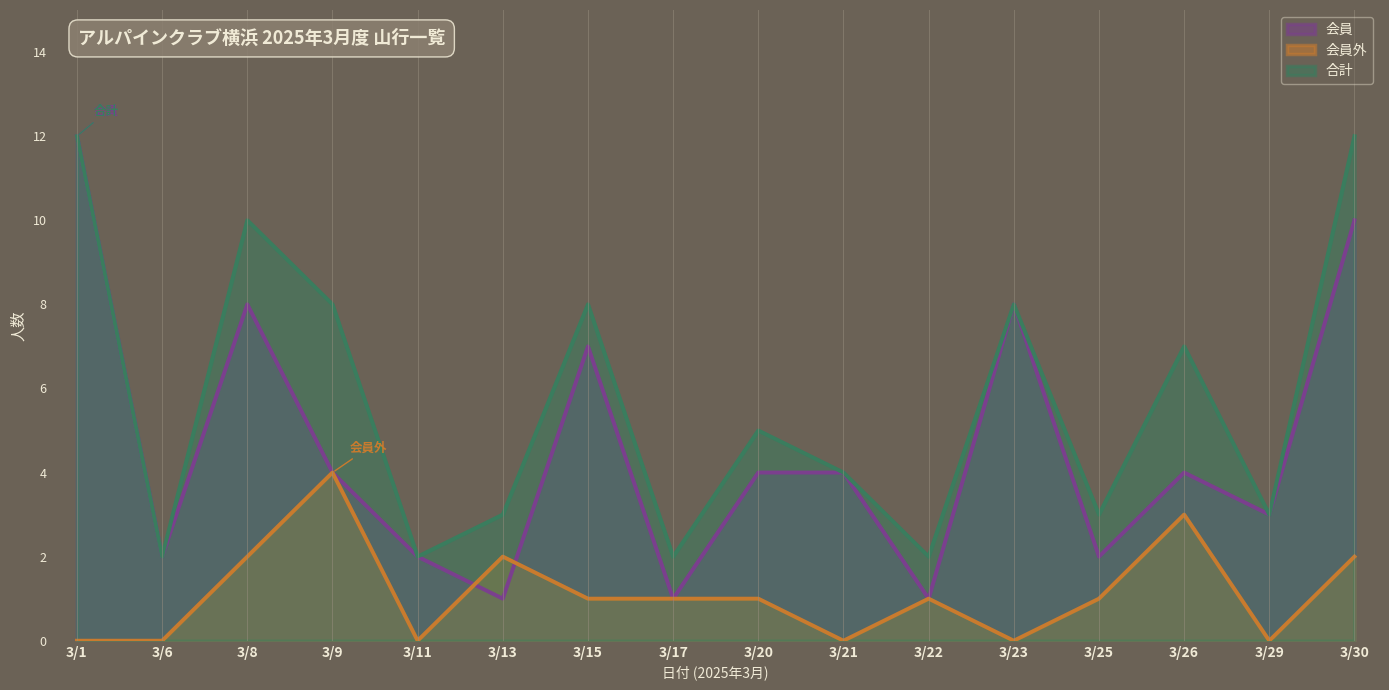

True or false: 会員 and 会員外 intersect in this chart.

True